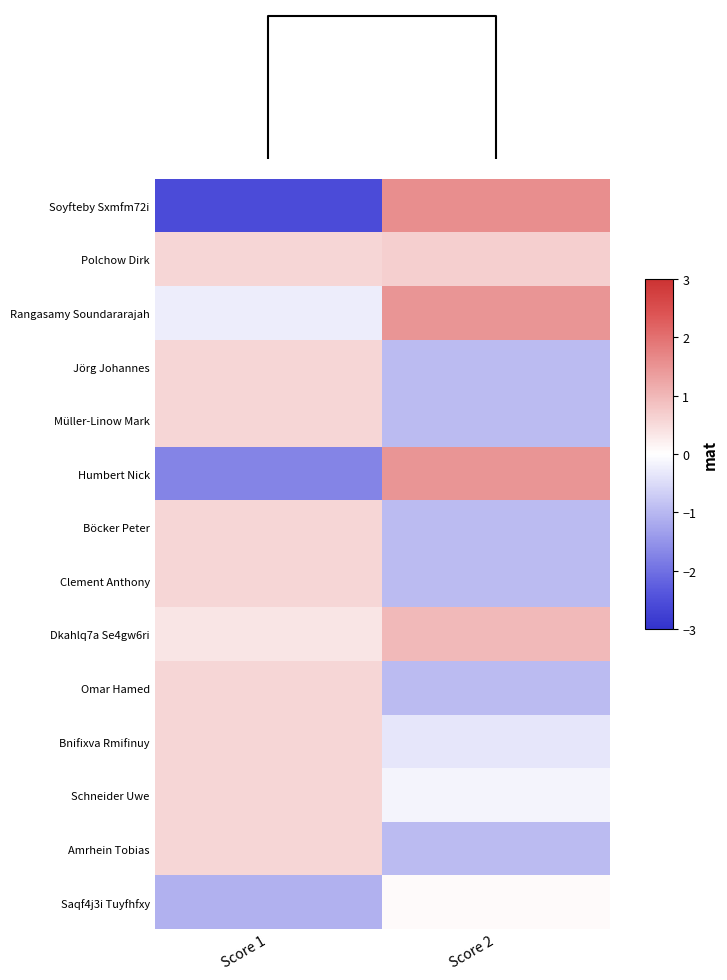

Reading left to right, extract all data points from this chart.

Soyfteby Sxmfm72i: Score 1=-2.6	Score 2=1.6
Polchow Dirk: Score 1=0.6	Score 2=0.7
Rangasamy Soundararajah: Score 1=-0.3	Score 2=1.5
Jörg Johannes: Score 1=0.6	Score 2=-1.0
Müller-Linow Mark: Score 1=0.6	Score 2=-1.0
Humbert Nick: Score 1=-1.7	Score 2=1.5
Böcker Peter: Score 1=0.6	Score 2=-1.0
Clement Anthony: Score 1=0.6	Score 2=-1.0
Dkahlq7a Se4gw6ri: Score 1=0.4	Score 2=1.0
Omar Hamed: Score 1=0.6	Score 2=-1.0
Bnifixva Rmifinuy: Score 1=0.6	Score 2=-0.3
Schneider Uwe: Score 1=0.6	Score 2=-0.1
Amrhein Tobias: Score 1=0.6	Score 2=-1.0
Saqf4j3i Tuyfhfxy: Score 1=-1.1	Score 2=0.1